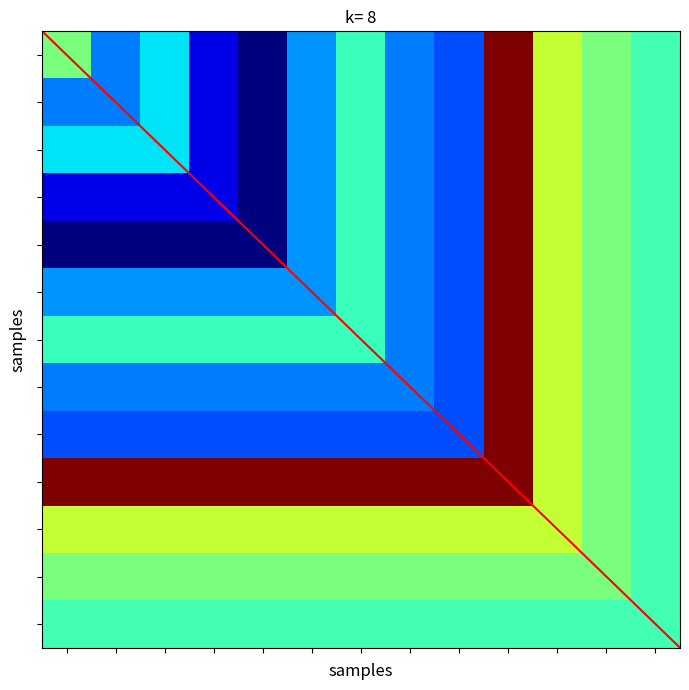

What is the maximum value shown in the chart?

0.1